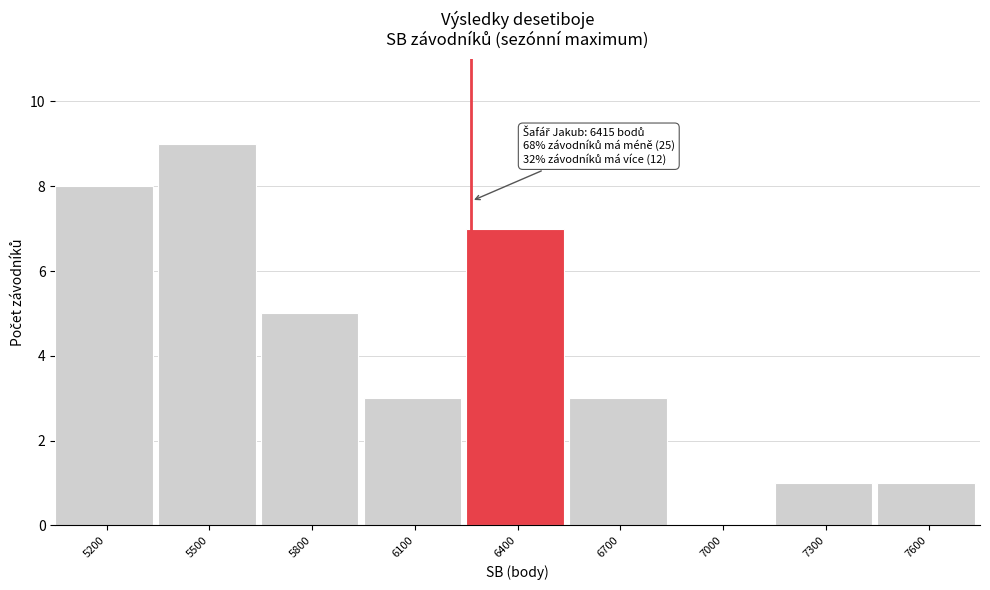

Reading left to right, list all the values displayed in this chart.

5200=8	5500=9	5800=5	6100=3	6400=7	6700=3	7000=0	7300=1	7600=1